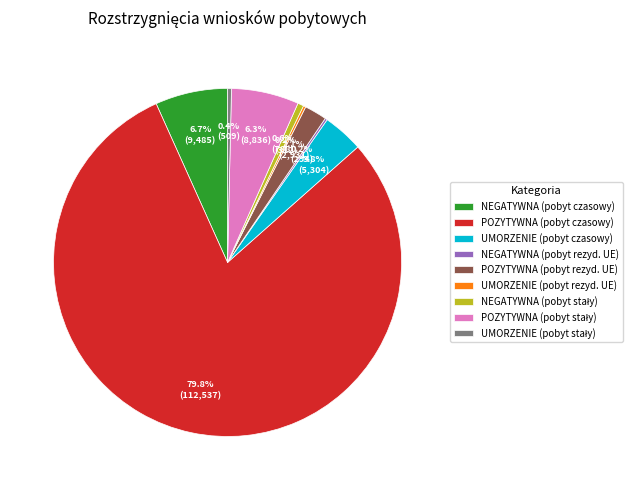

Do UMORZENIE (pobyt czasowy) and POZYTYWNA (pobyt czasowy) together represent more than half of the pie?

Yes